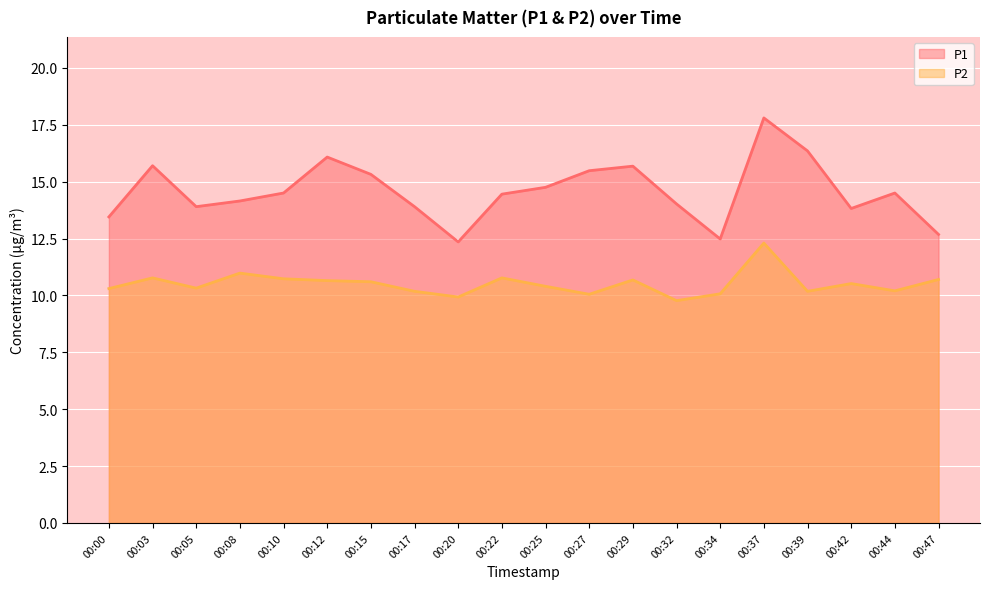

True or false: P1 and P2 cross at least once.

False